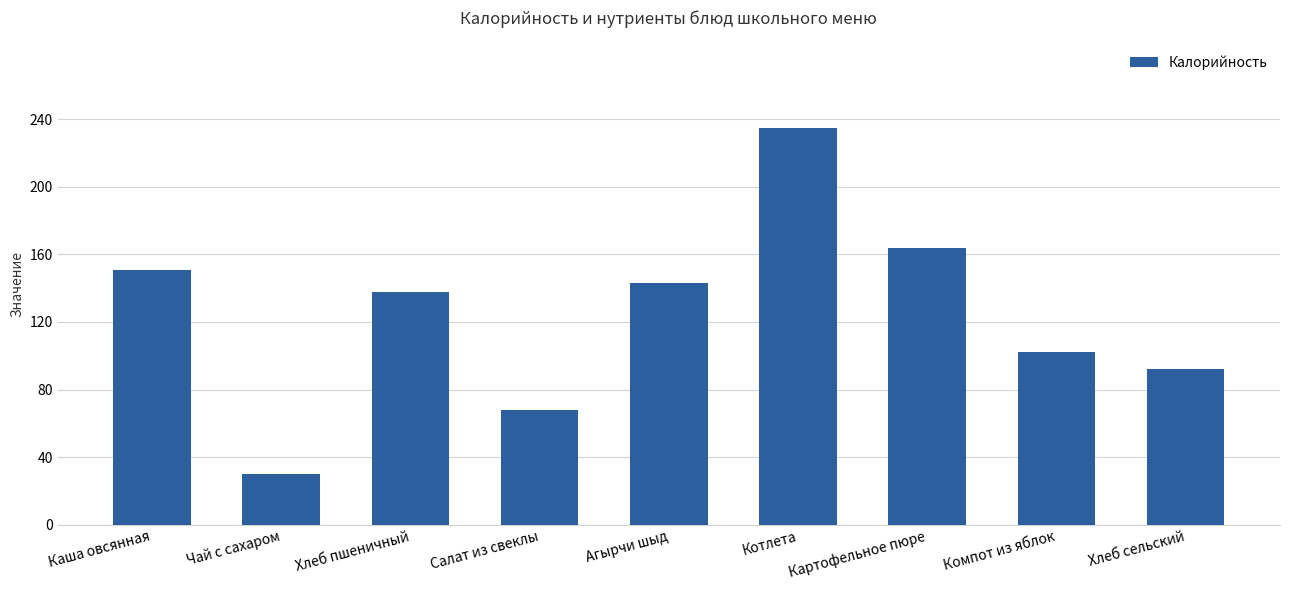

What is the greatest value displayed?

235